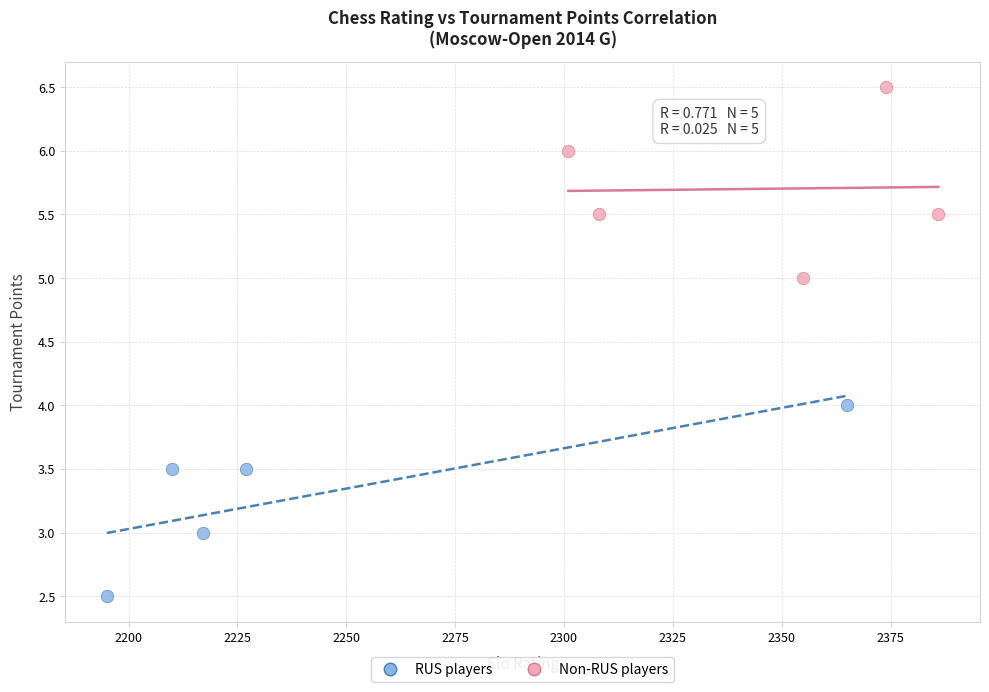

What are all the series names shown in the legend?

RUS players, Non-RUS players